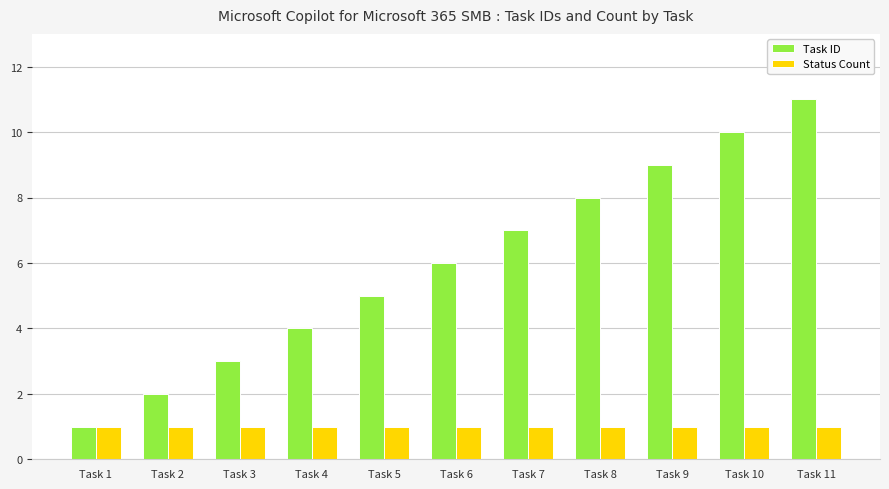

What is the value of the Status Count bar at the 7th from the left?

1